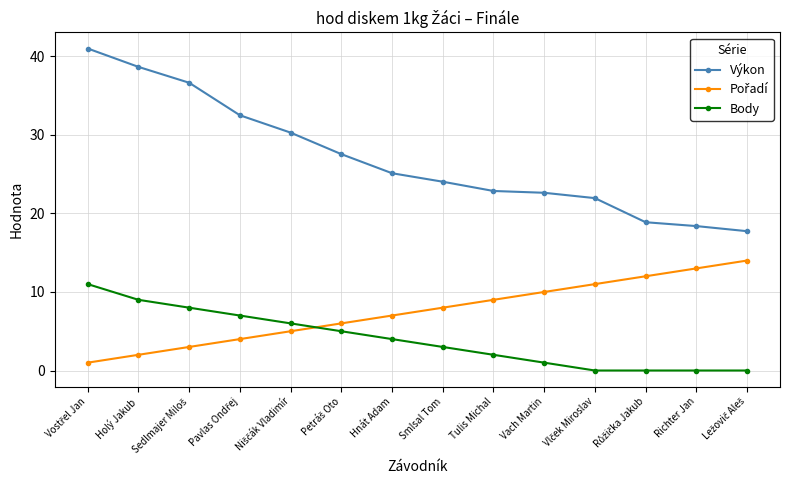

Which series has the largest total across all categories?

Výkon